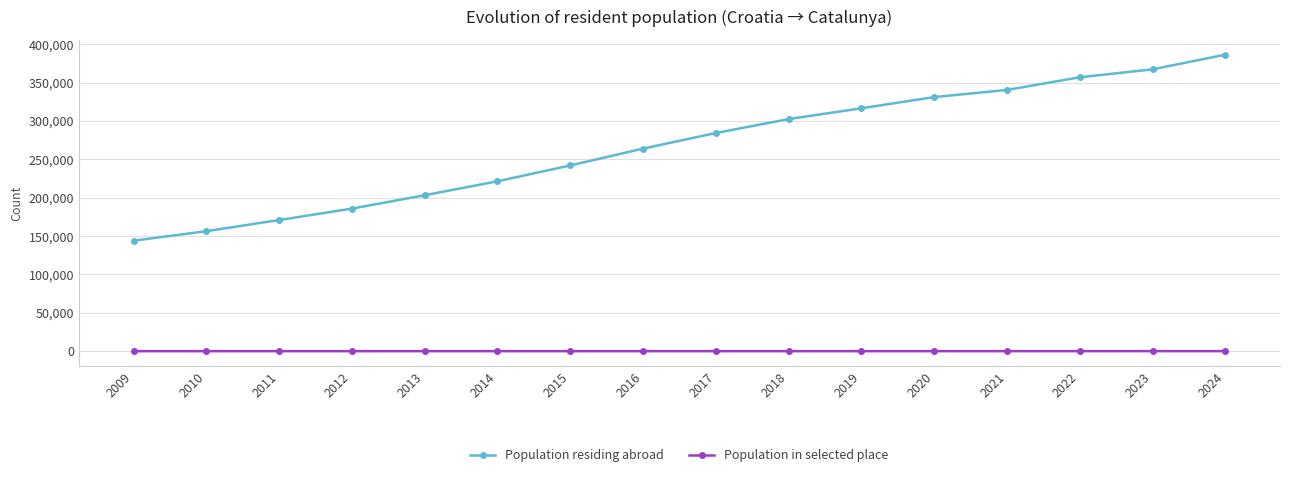

Which category has the lowest value in the Population residing abroad series?

2009